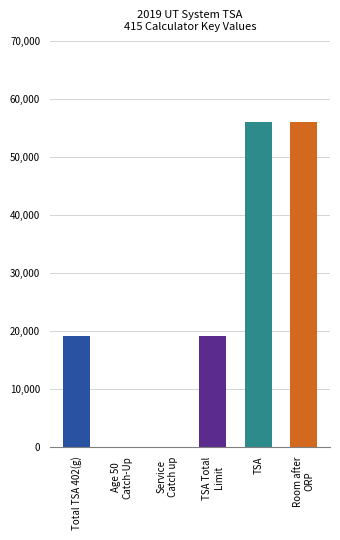

What is the sum of all values?

150000